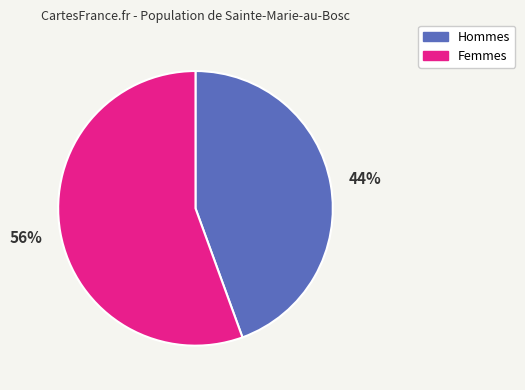

Between Hommes and Femmes, which is larger?

Femmes